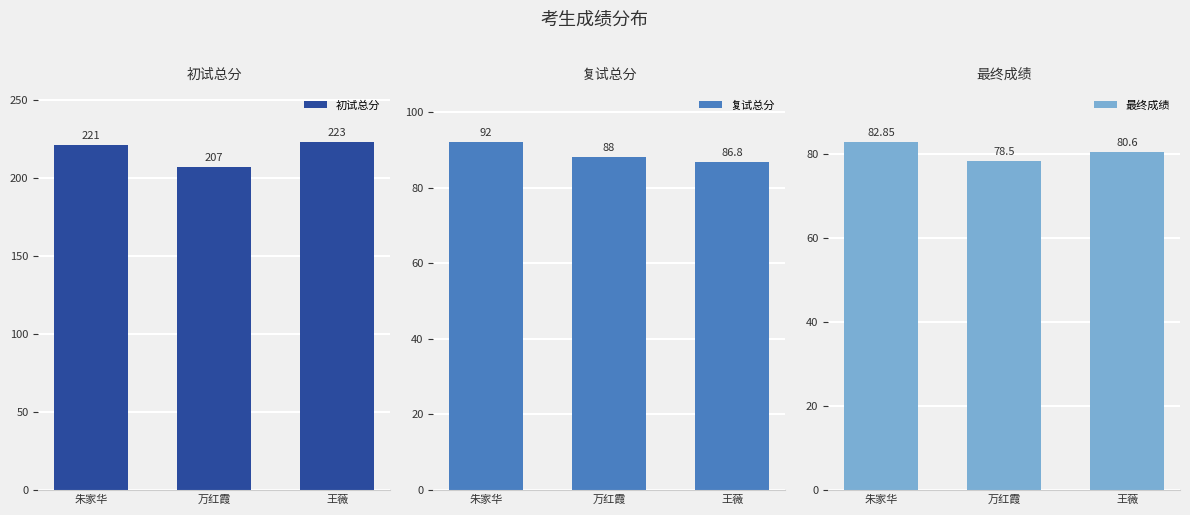

Reading left to right, transcribe all the data shown in this chart.

初试总分: 221.0	207.0	223.0
复试总分: 92.0	88.0	86.8
最终成绩: 82.8	78.5	80.6